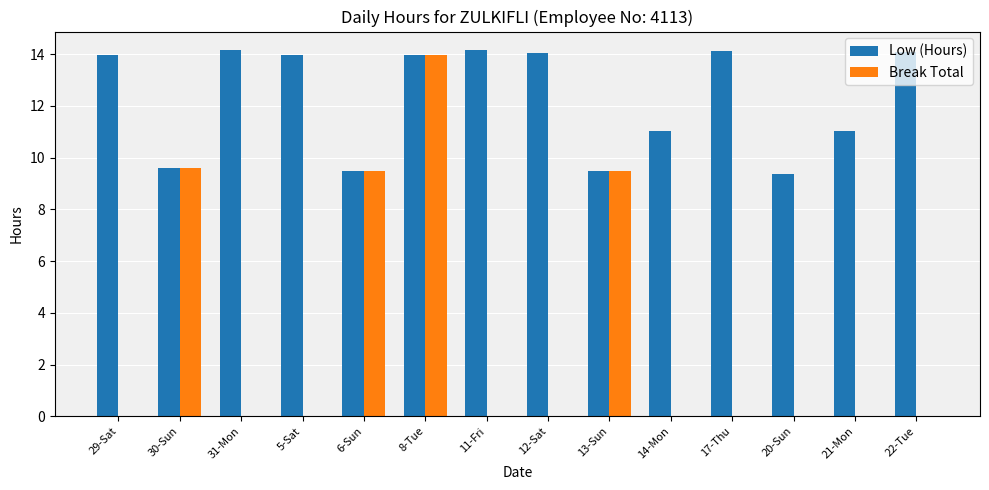

What is the average value of the Break Total series?

3.0